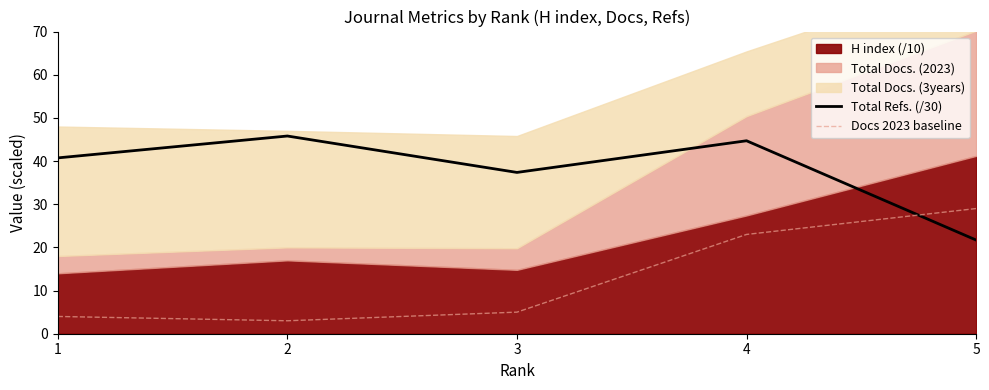

Is the value of Docs 2023 baseline at 3 greater than the value of Total Refs. (/30) at 1?

No